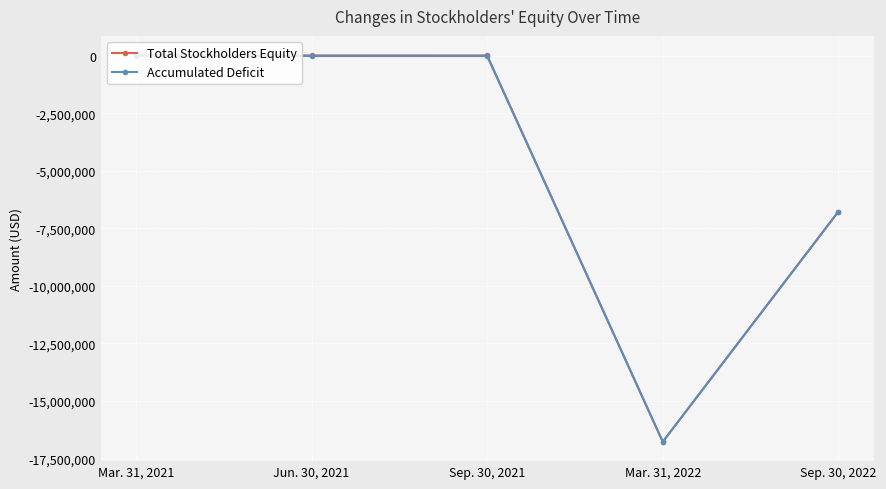

Which category has the lowest value across all series?

Mar. 31, 2022